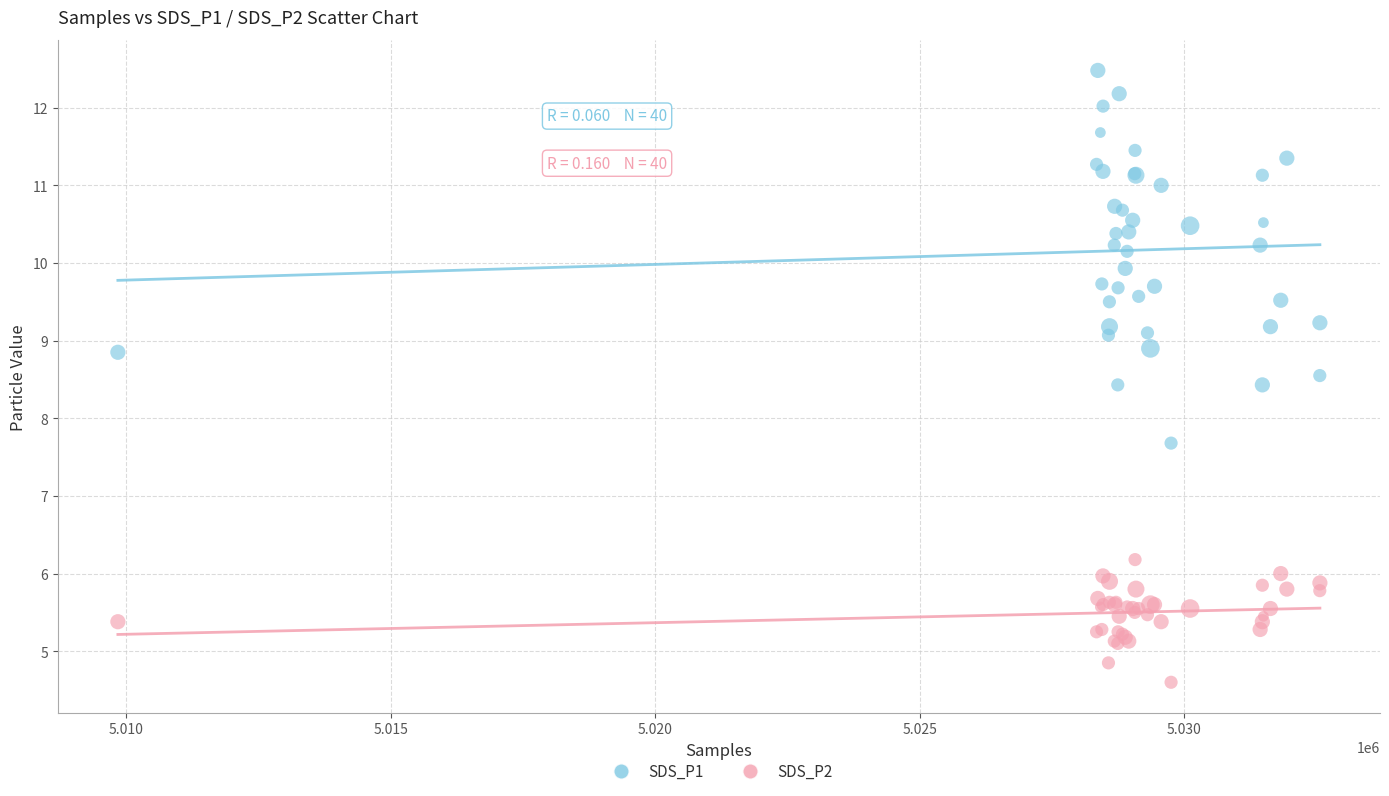

Across all series, what Y value is closest to 8?

7.7